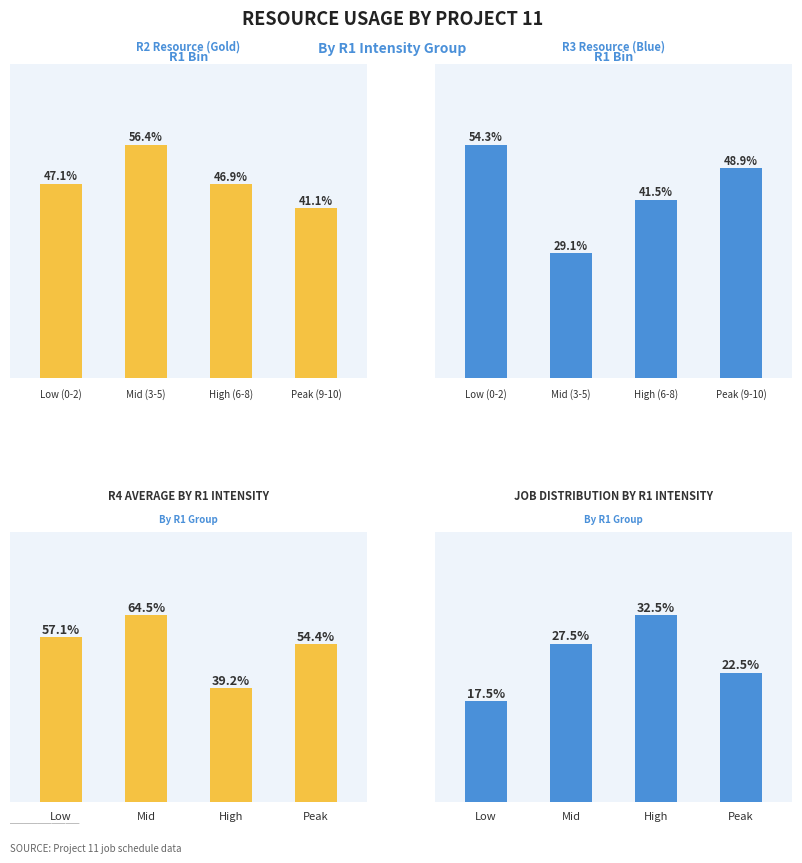

Reading left to right, list all the values displayed in this chart.

R2 Avg×10: 47.1	56.4	46.9	41.1
R3 Avg×10: 54.3	29.1	41.5	48.9
R4 Avg×10: 57.1	64.5	39.2	54.4
Job %: 17.5	27.5	32.5	22.5